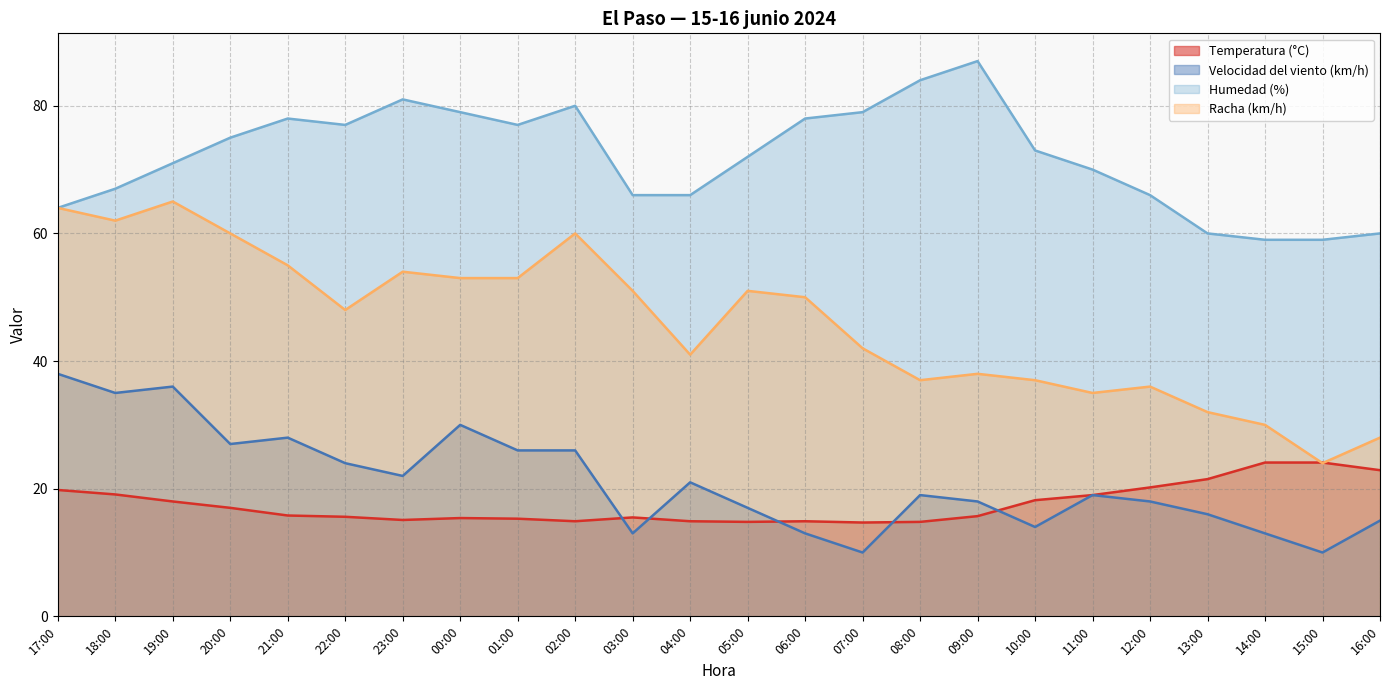

Which series has the widest spread of values?

Racha (km/h)